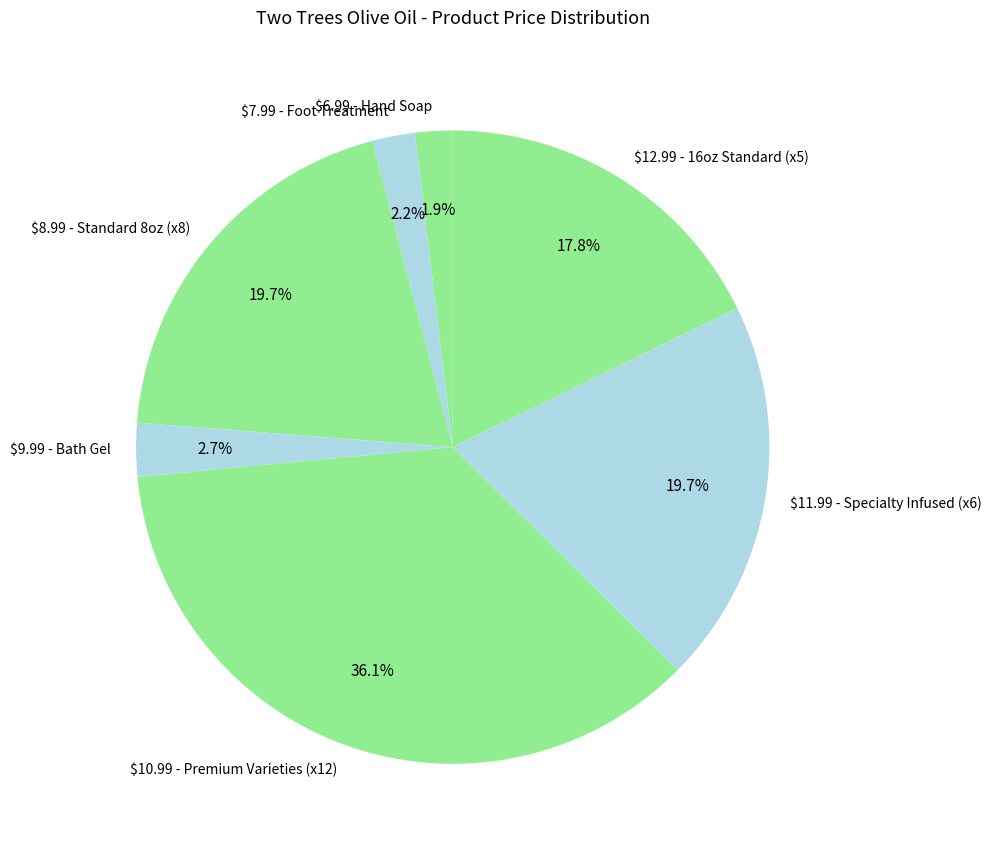

Is there any slice that represents more than half of the pie?

No